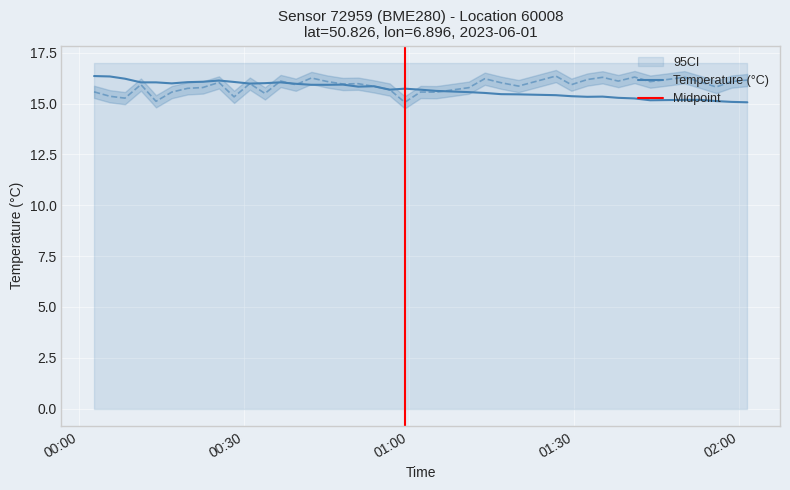

What is the highest value of the Temperature (°C) series?

16.4